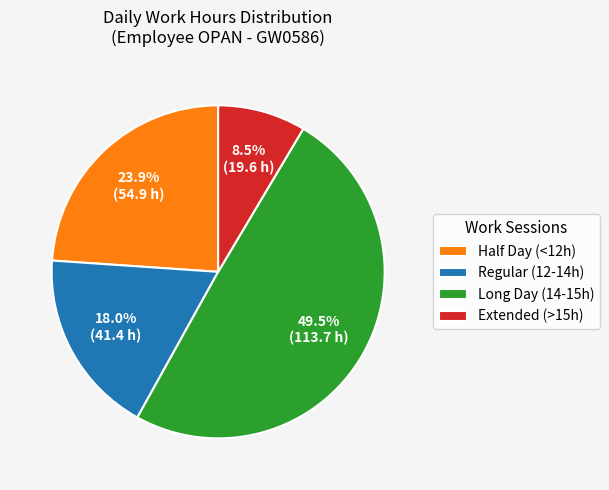

Which category has the smallest portion of the pie?

Extended (>15h)